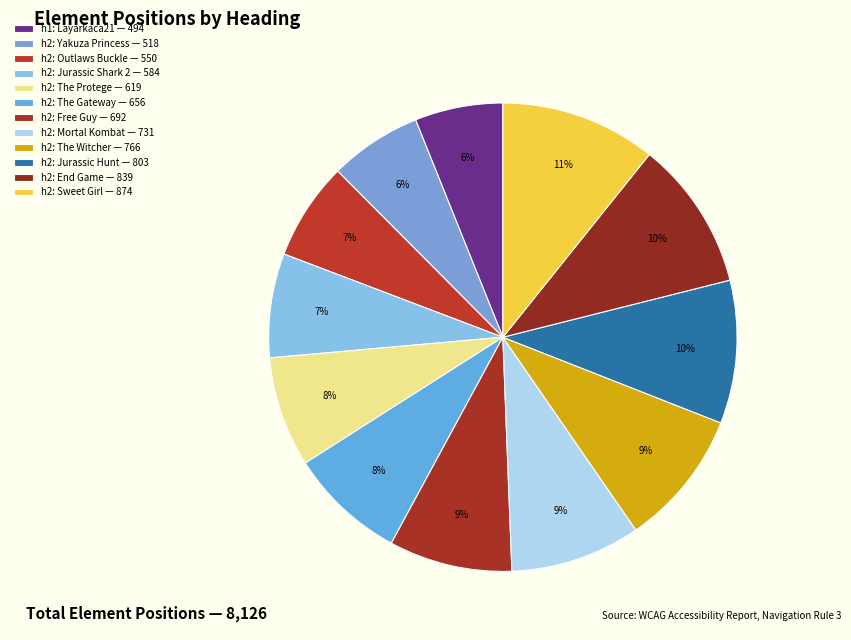

The h2: The Witcher slice represents 9% of the pie. True or false?

True